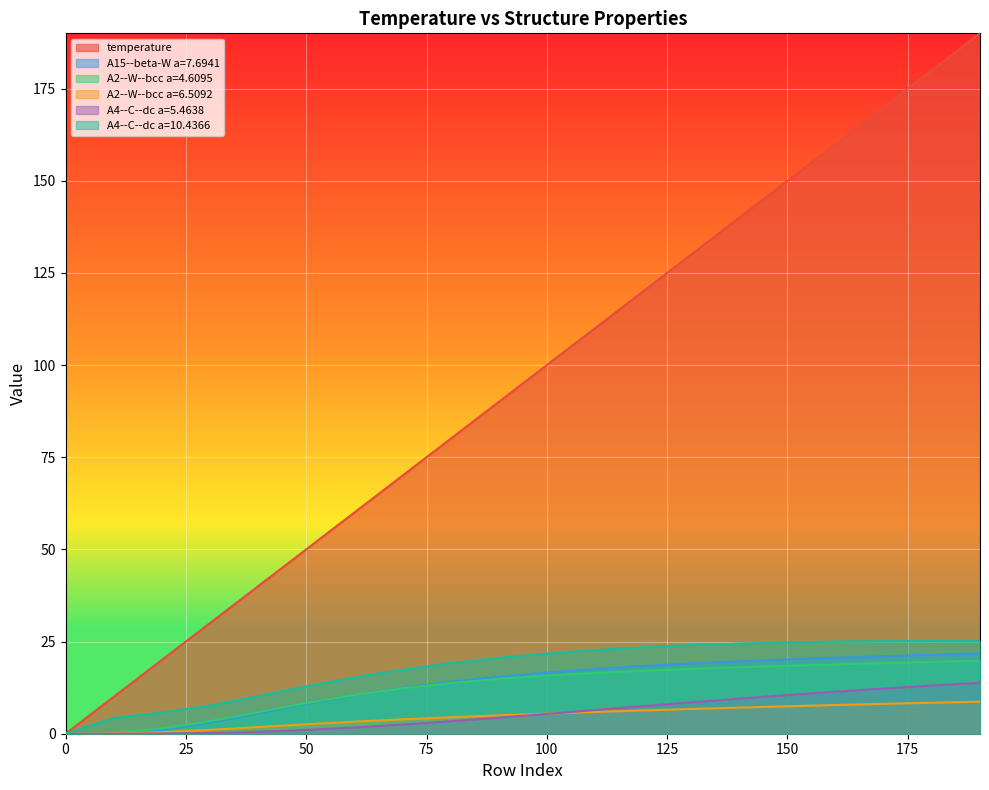

What is the sum of all A15--beta-W a=7.6941 values?

266.3